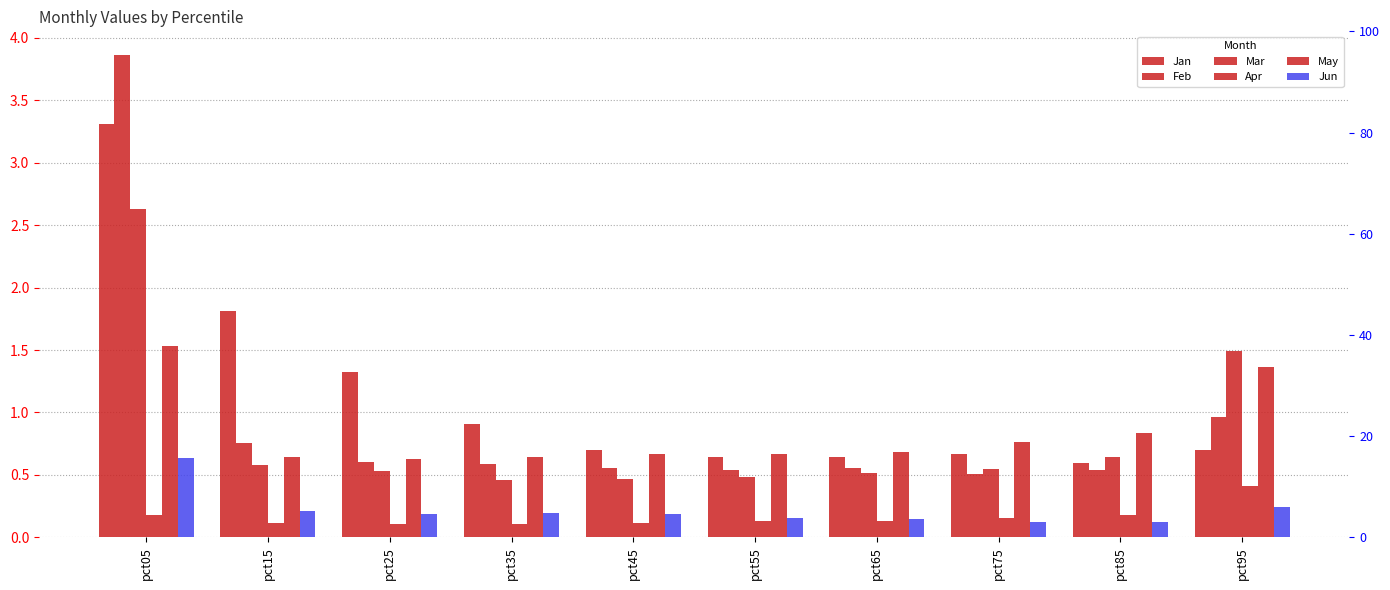

What is the value of the Apr bar at the 5th from the left?

0.1